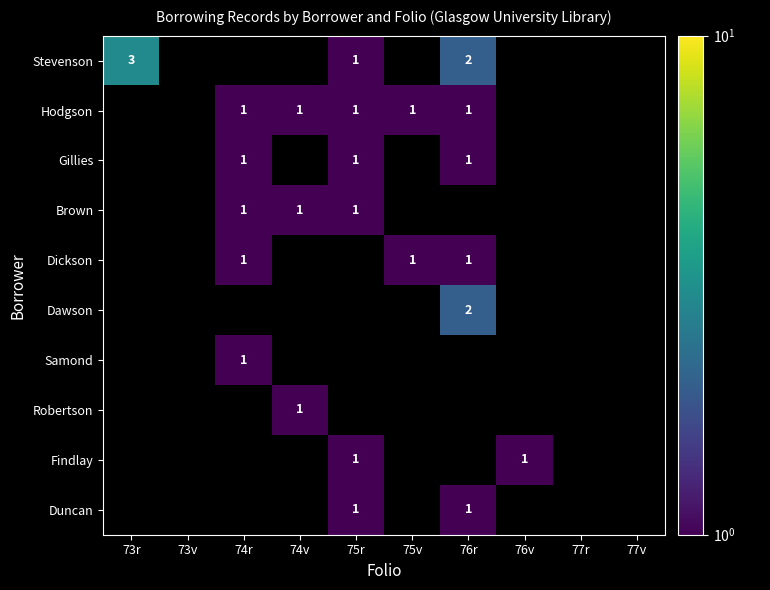

The value of Hodgson at 74r is 2. True or false?

False